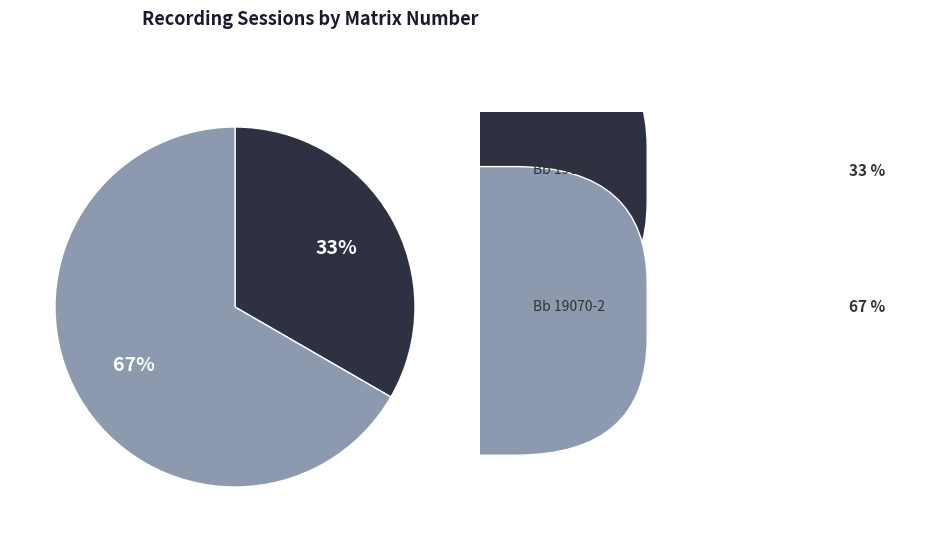

To the nearest percent, what is the average slice percentage?

50%